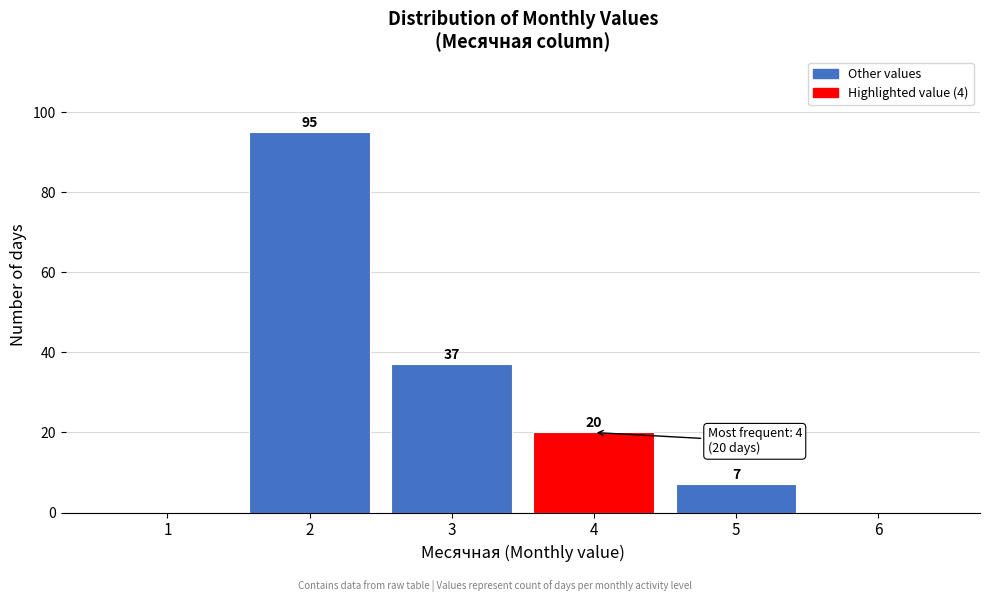

Reading left to right, extract all data points from this chart.

1=0	2=95	3=37	4=20	5=7	6=0